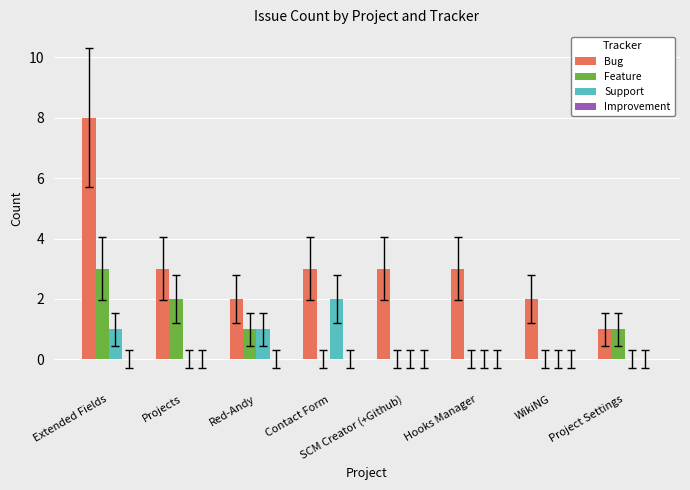

Between Hooks Manager and WikiNG, which series saw the biggest shift?

Bug